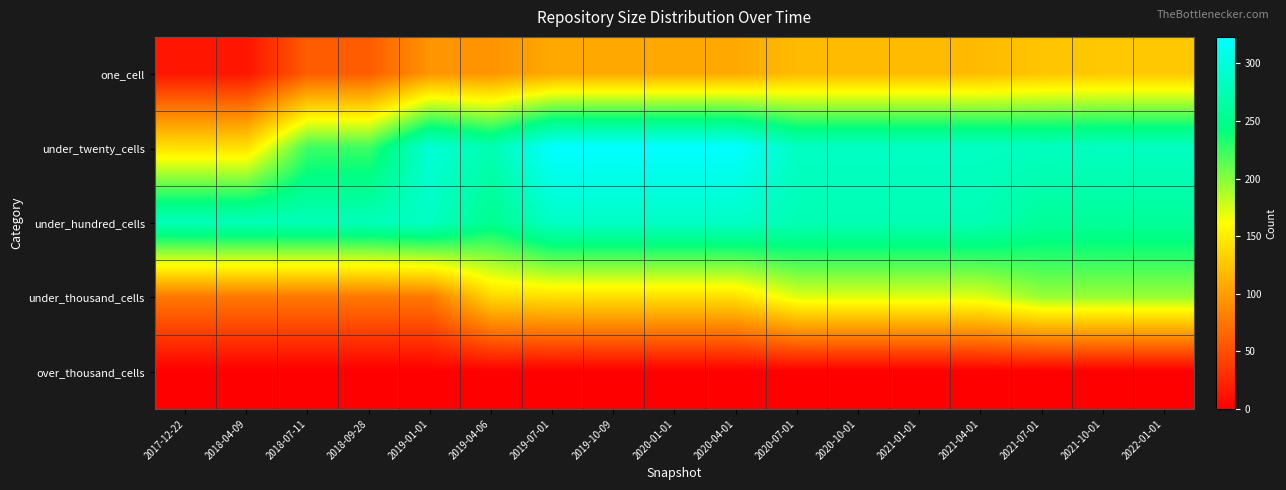

Reading left to right, list all the values displayed in this chart.

one_cell: 2017-12-22=14	2018-04-09=14	2018-07-11=59	2018-09-28=59	2019-01-01=95	2019-04-06=94	2019-07-01=107	2019-10-09=107	2020-01-01=107	2020-04-01=107	2020-07-01=119	2020-10-01=119	2021-01-01=119	2021-04-01=119	2021-07-01=125	2021-10-01=127	2022-01-01=127
under_twenty_cells: 2017-12-22=143	2018-04-09=143	2018-07-11=223	2018-09-28=223	2019-01-01=297	2019-04-06=273	2019-07-01=323	2019-10-09=323	2020-01-01=323	2020-04-01=323	2020-07-01=285	2020-10-01=285	2021-01-01=285	2021-04-01=285	2021-07-01=282	2021-10-01=284	2022-01-01=284
under_hundred_cells: 2017-12-22=278	2018-04-09=278	2018-07-11=278	2018-09-28=278	2019-01-01=285	2019-04-06=252	2019-07-01=286	2019-10-09=286	2020-01-01=286	2020-04-01=286	2020-07-01=275	2020-10-01=275	2021-01-01=275	2021-04-01=275	2021-07-01=259	2021-10-01=259	2022-01-01=259
under_thousand_cells: 2017-12-22=77	2018-04-09=77	2018-07-11=77	2018-09-28=77	2019-01-01=77	2019-04-06=137	2019-07-01=142	2019-10-09=142	2020-01-01=142	2020-04-01=142	2020-07-01=172	2020-10-01=172	2021-01-01=172	2021-04-01=172	2021-07-01=194	2021-10-01=194	2022-01-01=194
over_thousand_cells: 2017-12-22=0	2018-04-09=0	2018-07-11=0	2018-09-28=0	2019-01-01=0	2019-04-06=0	2019-07-01=0	2019-10-09=0	2020-01-01=0	2020-04-01=0	2020-07-01=0	2020-10-01=0	2021-01-01=0	2021-04-01=0	2021-07-01=0	2021-10-01=0	2022-01-01=0